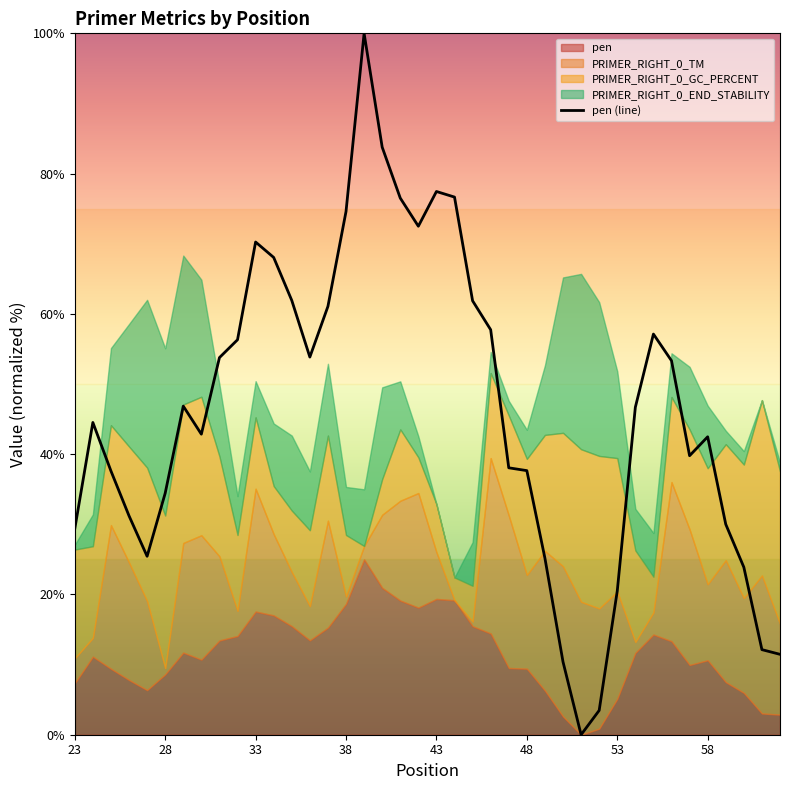

What is the change in value from 25 to 33?

+15.7